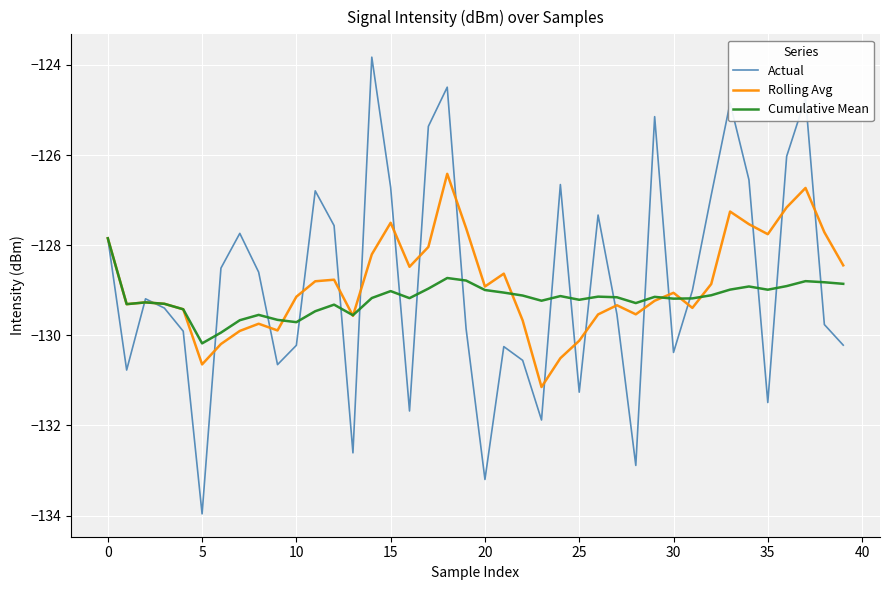

Rank the series by their maximum value, from highest to lowest.

Actual, Rolling Avg, Cumulative Mean